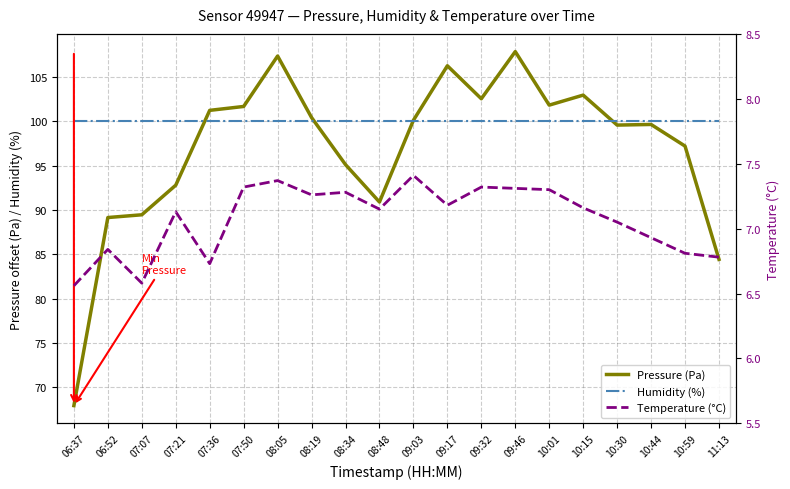

At which category is the sum across all series the highest?

09:46